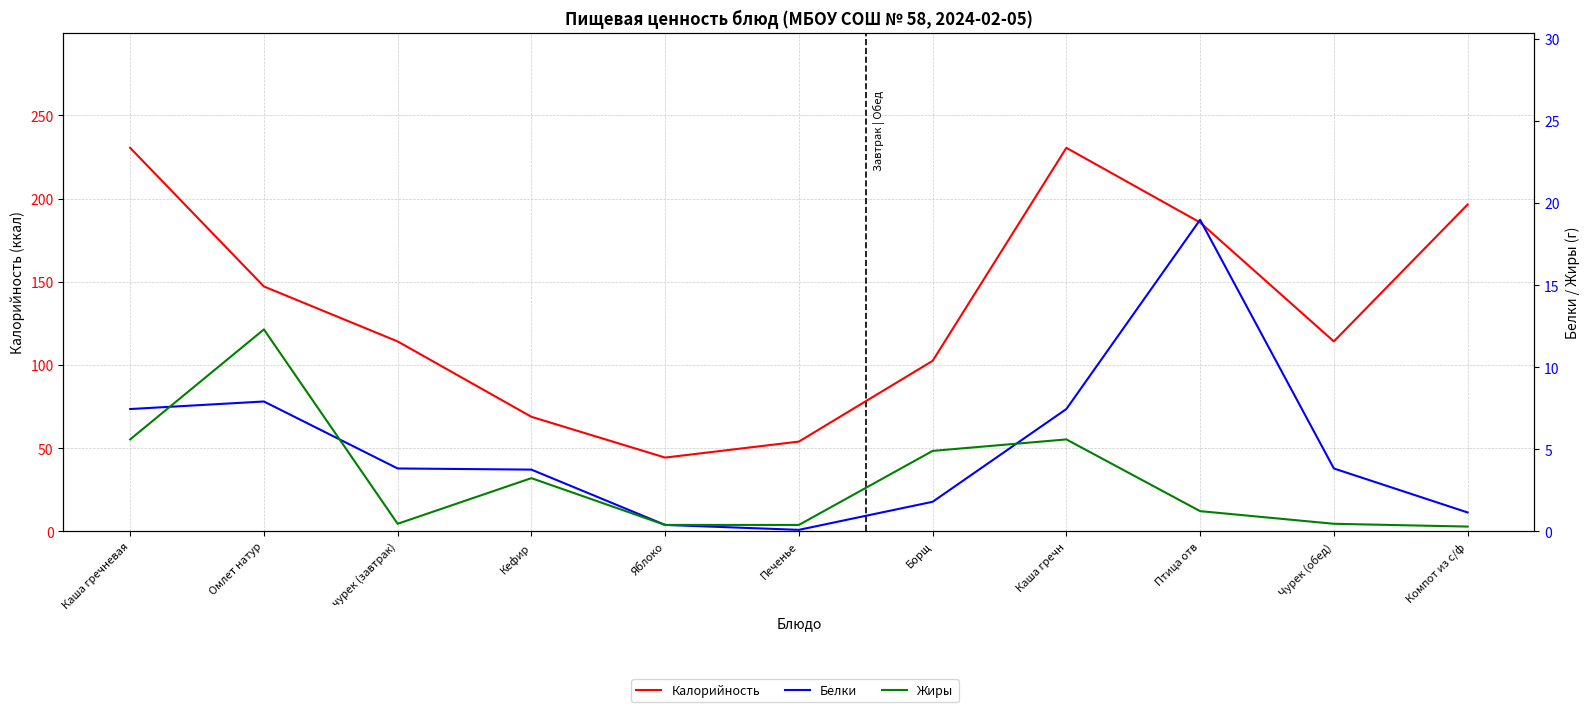

What is the smallest value displayed?

0.1